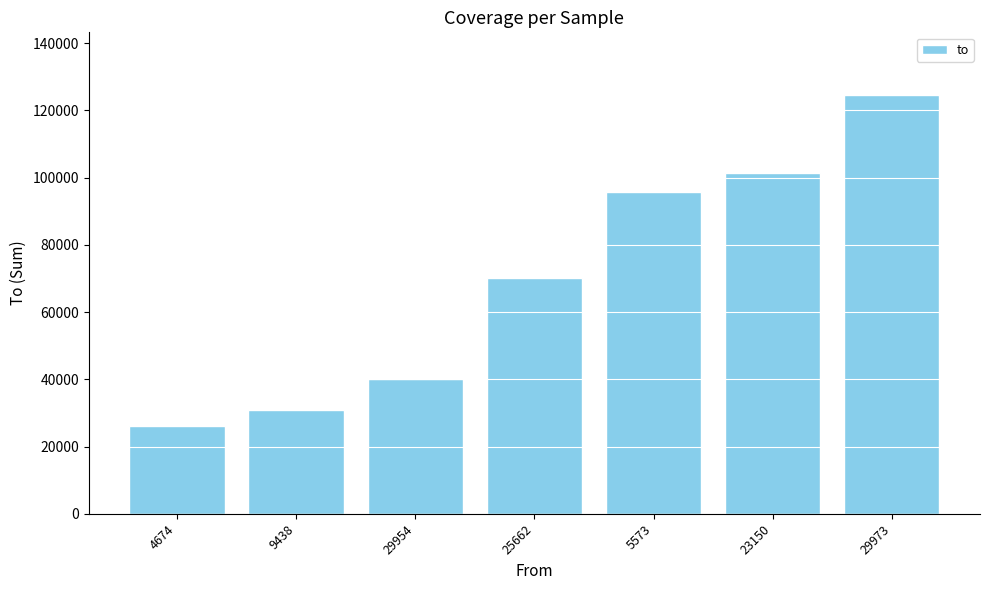

Count the number of data series in this chart.

1